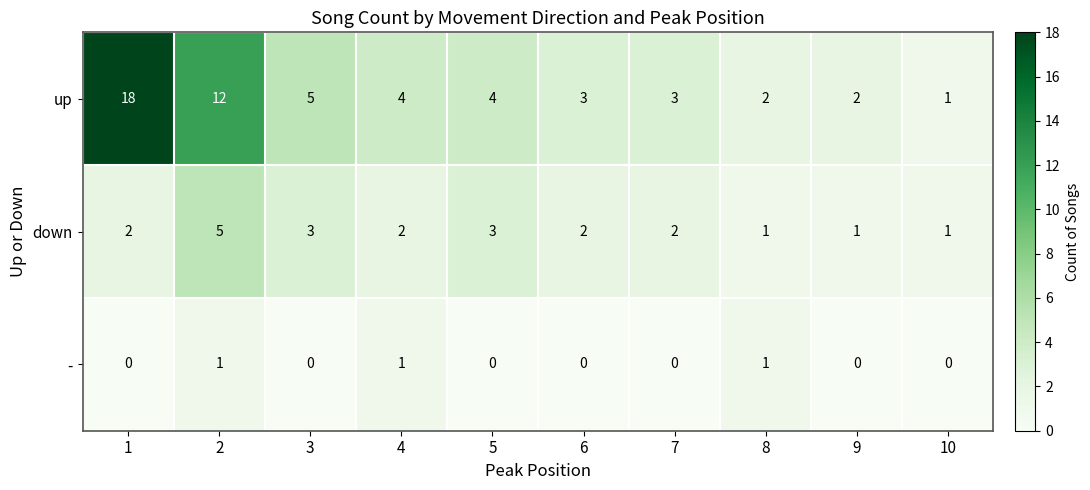

List the series in order of their peak value, highest first.

up, down, -